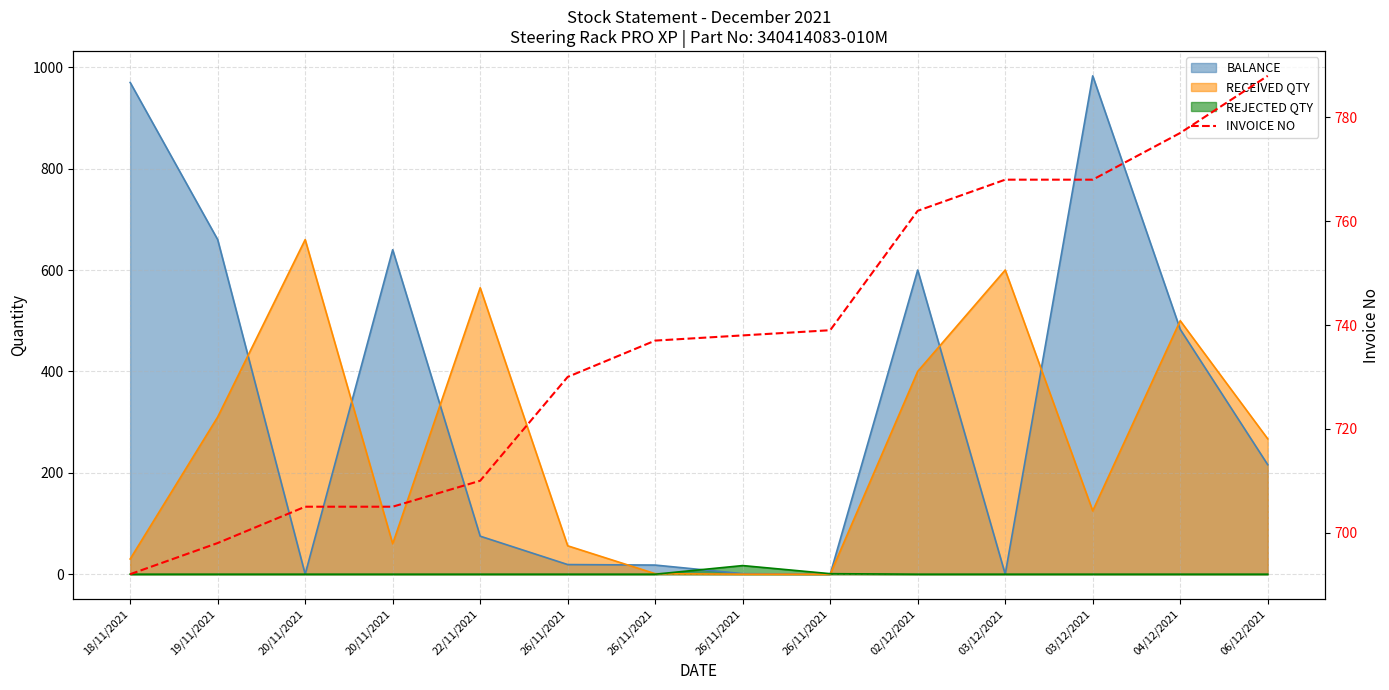

Count the number of values greater than 738.

6